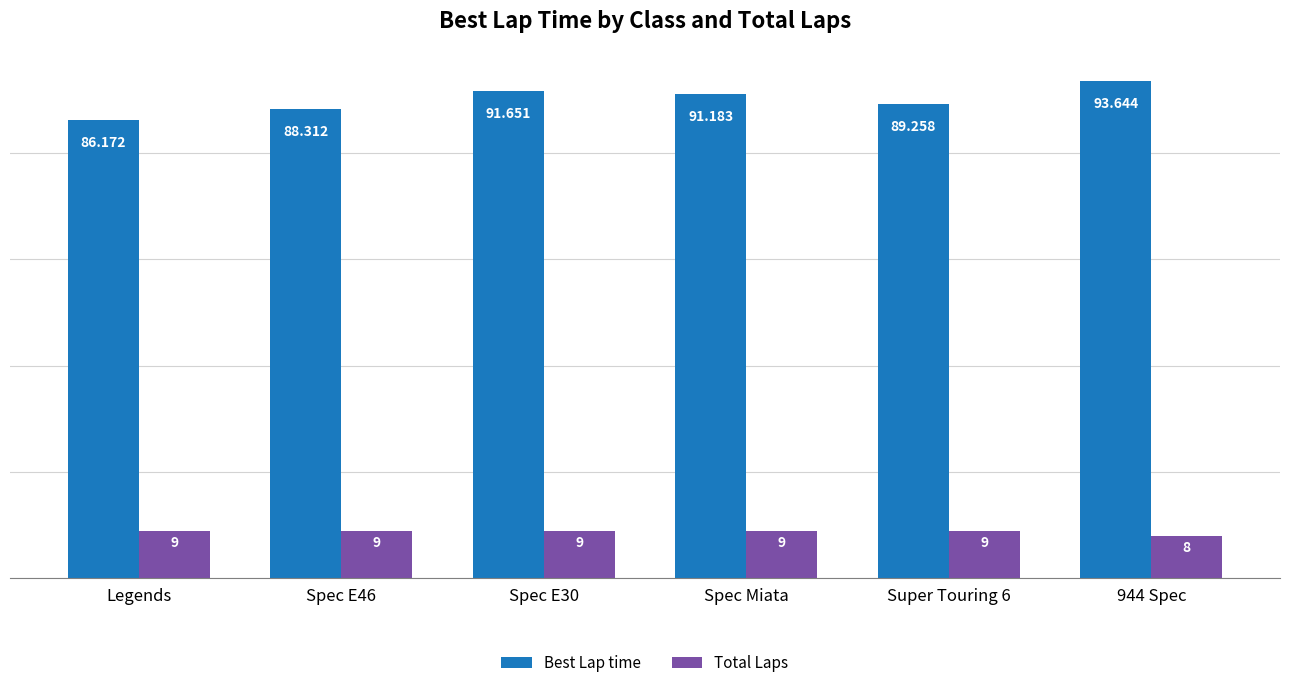

Which series changed the most between Legends and Spec E30?

Best Lap time